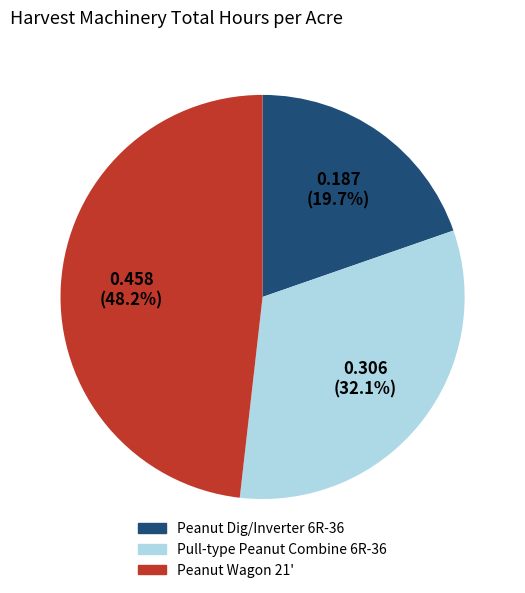

Between Peanut Wagon 21' and Peanut Dig/Inverter 6R-36, which is larger?

Peanut Wagon 21'